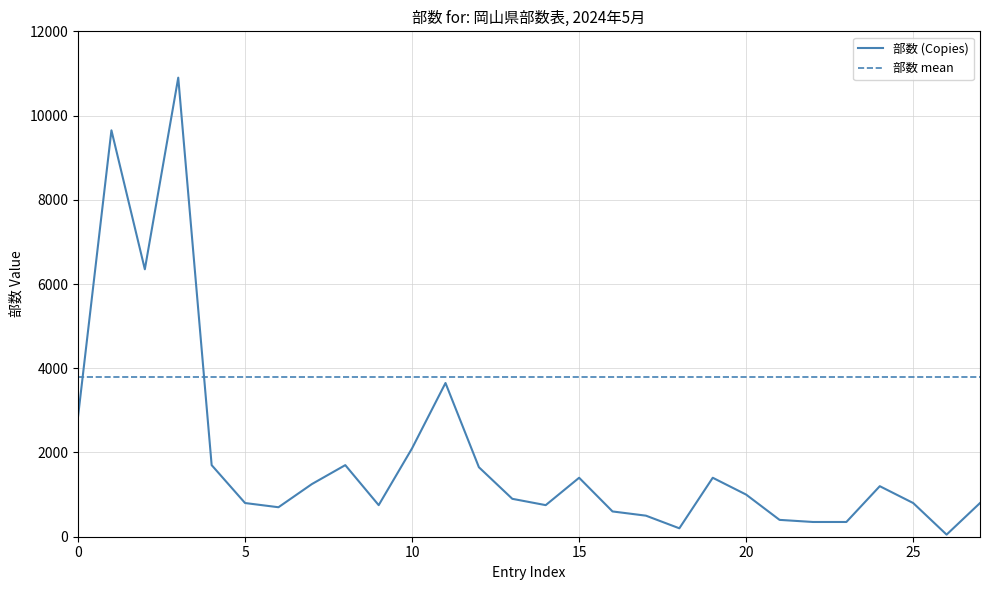

Rank the series by their average value, from highest to lowest.

部数 mean, 部数 (Copies)